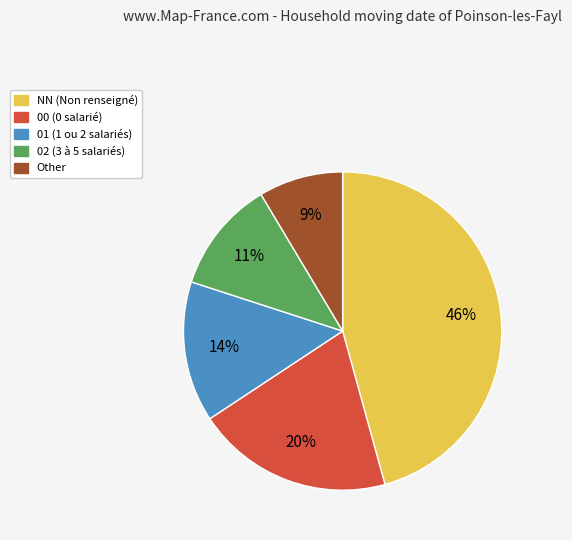

Between NN and 02, which is larger?

NN